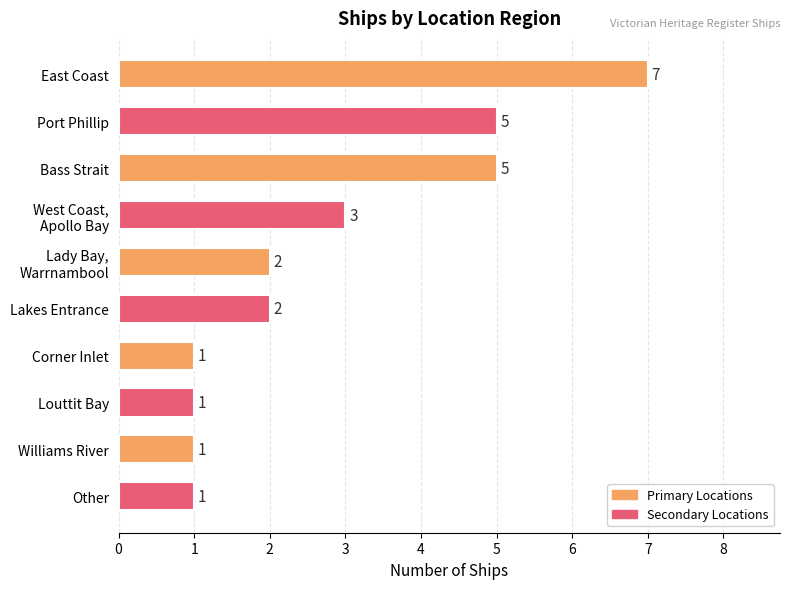

How many series are shown in this chart?

1